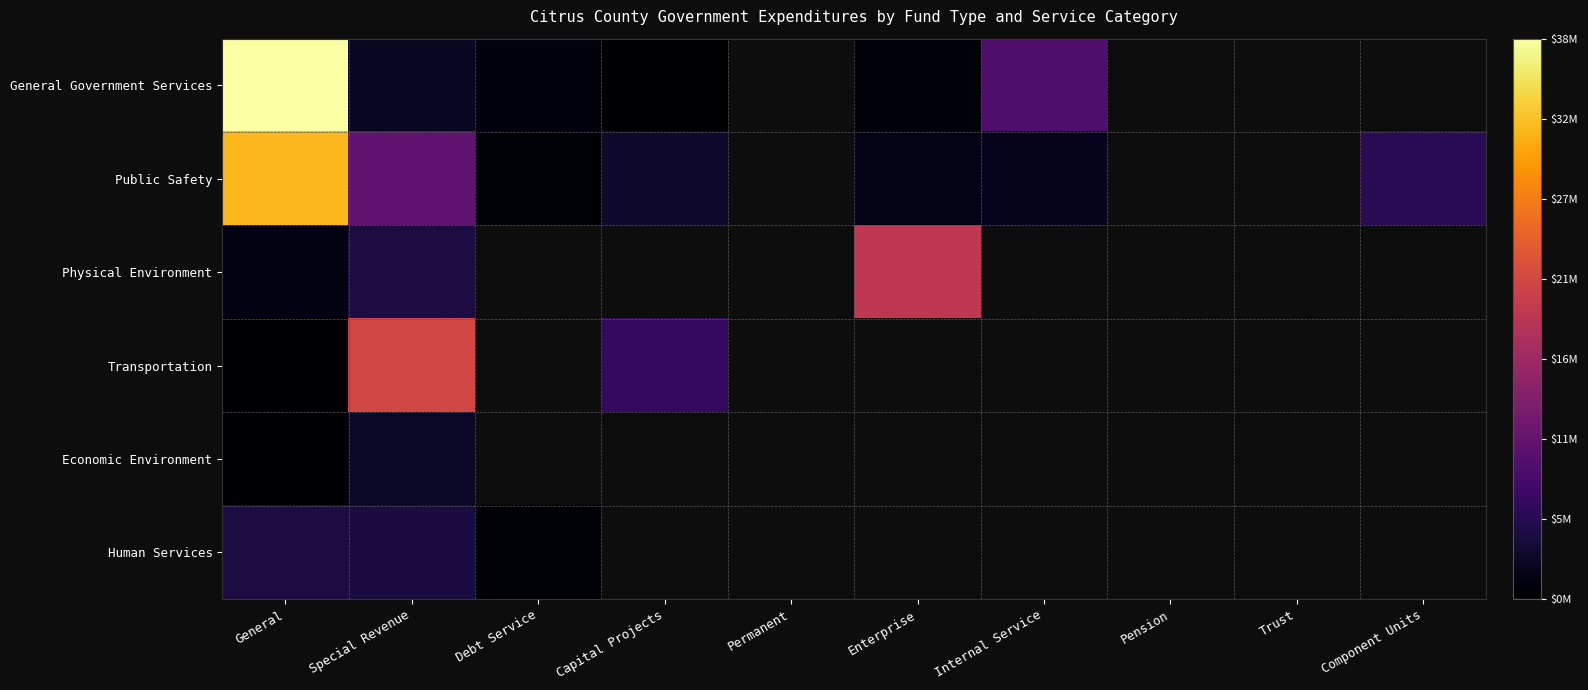

Rank the series by their maximum value, from highest to lowest.

General Government Services, Public Safety, Transportation, Physical Environment, Human Services, Economic Environment